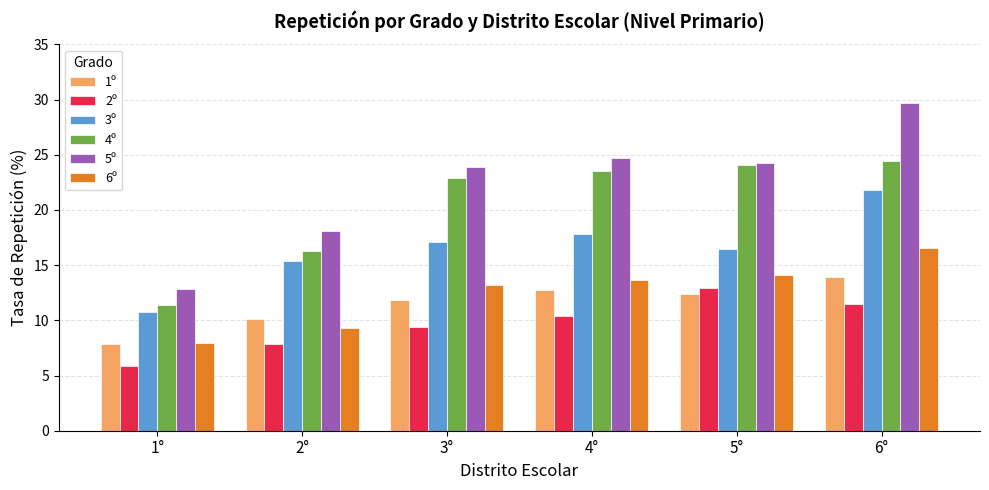

What is the difference between the maximum and minimum values in the 6º series?

8.6